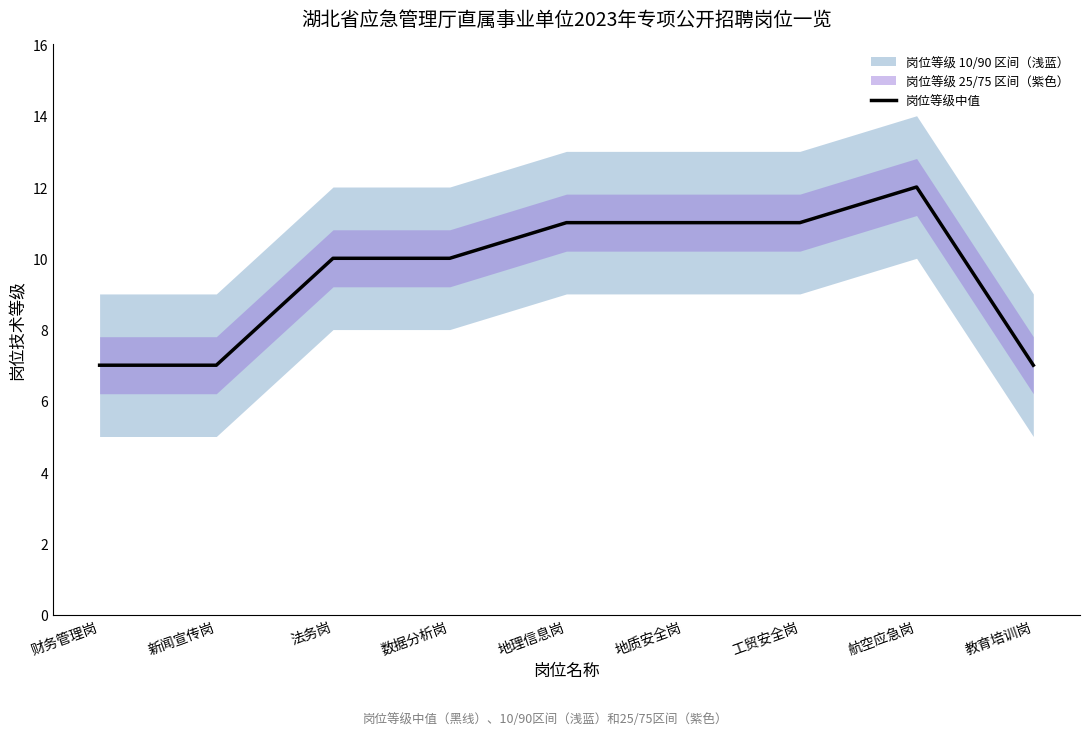

List the labels in order of value, largest first.

航空应急岗, 地理信息岗, 地质安全岗, 工贸安全岗, 法务岗, 数据分析岗, 财务管理岗, 新闻宣传岗, 教育培训岗